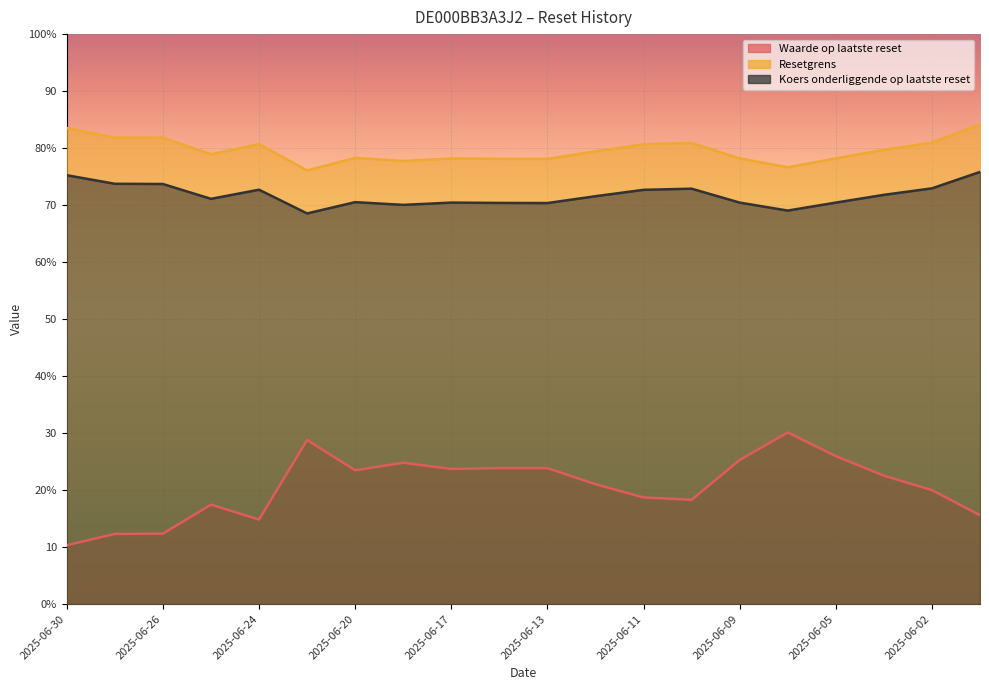

What is the label of the 3rd point from the right?

2025-06-04